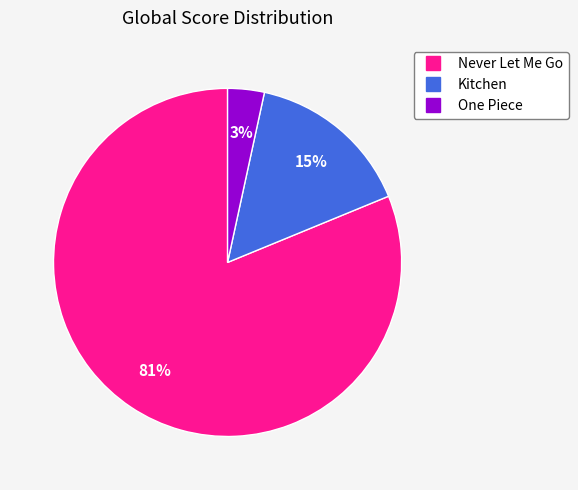

Which slice is the smallest?

One Piece